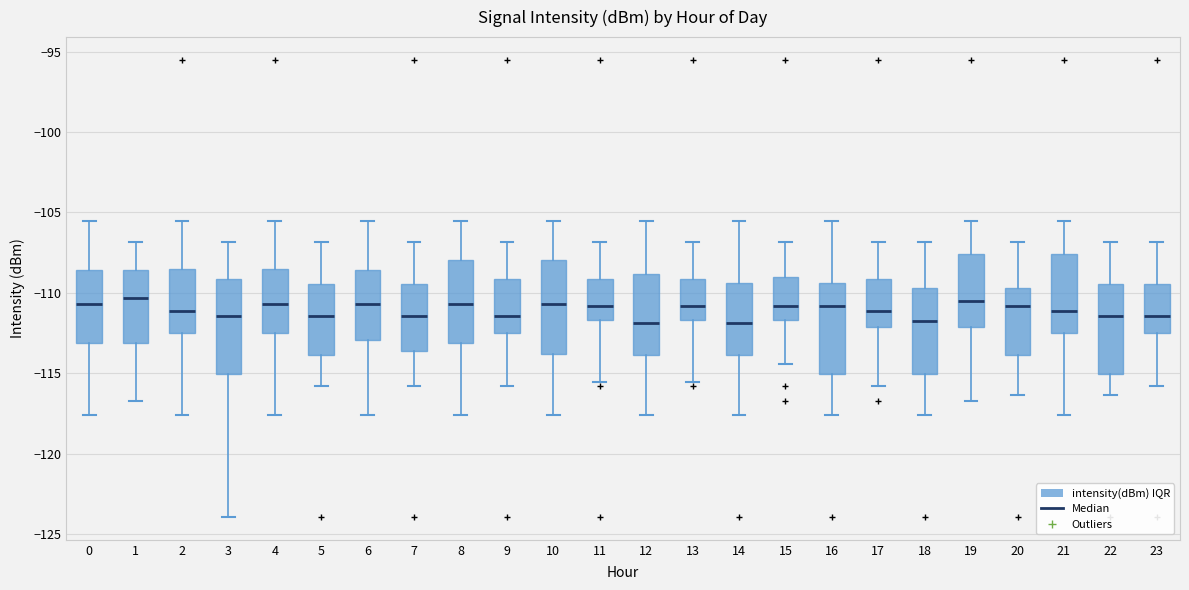

Reading left to right, read every box against the y-axis: the position of its median line, the range the box covers, and the ends of its whiskers. The values are not printed on the chart, so give them approximately, as read against the axis.

0: median -110.5, box -113.0 to -108.5, whiskers -117.5 to -105.5
1: median -110.5, box -113.0 to -108.5, whiskers -116.5 to -107.0
2: median -111.0, box -112.5 to -108.5, whiskers -117.5 to -105.5
3: median -111.5, box -115.0 to -109.0, whiskers -124.0 to -107.0
4: median -110.5, box -112.5 to -108.5, whiskers -117.5 to -105.5
5: median -111.5, box -114.0 to -109.5, whiskers -116.0 to -107.0
6: median -110.5, box -113.0 to -108.5, whiskers -117.5 to -105.5
7: median -111.5, box -113.5 to -109.5, whiskers -116.0 to -107.0
8: median -110.5, box -113.0 to -108.0, whiskers -117.5 to -105.5
9: median -111.5, box -112.5 to -109.0, whiskers -116.0 to -107.0
10: median -110.5, box -114.0 to -108.0, whiskers -117.5 to -105.5
11: median -111.0, box -111.5 to -109.0, whiskers -115.5 to -107.0
12: median -112.0, box -114.0 to -109.0, whiskers -117.5 to -105.5
13: median -111.0, box -111.5 to -109.0, whiskers -115.5 to -107.0
14: median -112.0, box -114.0 to -109.5, whiskers -117.5 to -105.5
15: median -111.0, box -111.5 to -109.0, whiskers -114.5 to -107.0
16: median -111.0, box -115.0 to -109.5, whiskers -117.5 to -105.5
17: median -111.0, box -112.0 to -109.0, whiskers -116.0 to -107.0
18: median -111.5, box -115.0 to -109.5, whiskers -117.5 to -107.0
19: median -110.5, box -112.0 to -107.5, whiskers -116.5 to -105.5
20: median -111.0, box -114.0 to -109.5, whiskers -116.5 to -107.0
21: median -111.0, box -112.5 to -107.5, whiskers -117.5 to -105.5
22: median -111.5, box -115.0 to -109.5, whiskers -116.5 to -107.0
23: median -111.5, box -112.5 to -109.5, whiskers -116.0 to -107.0